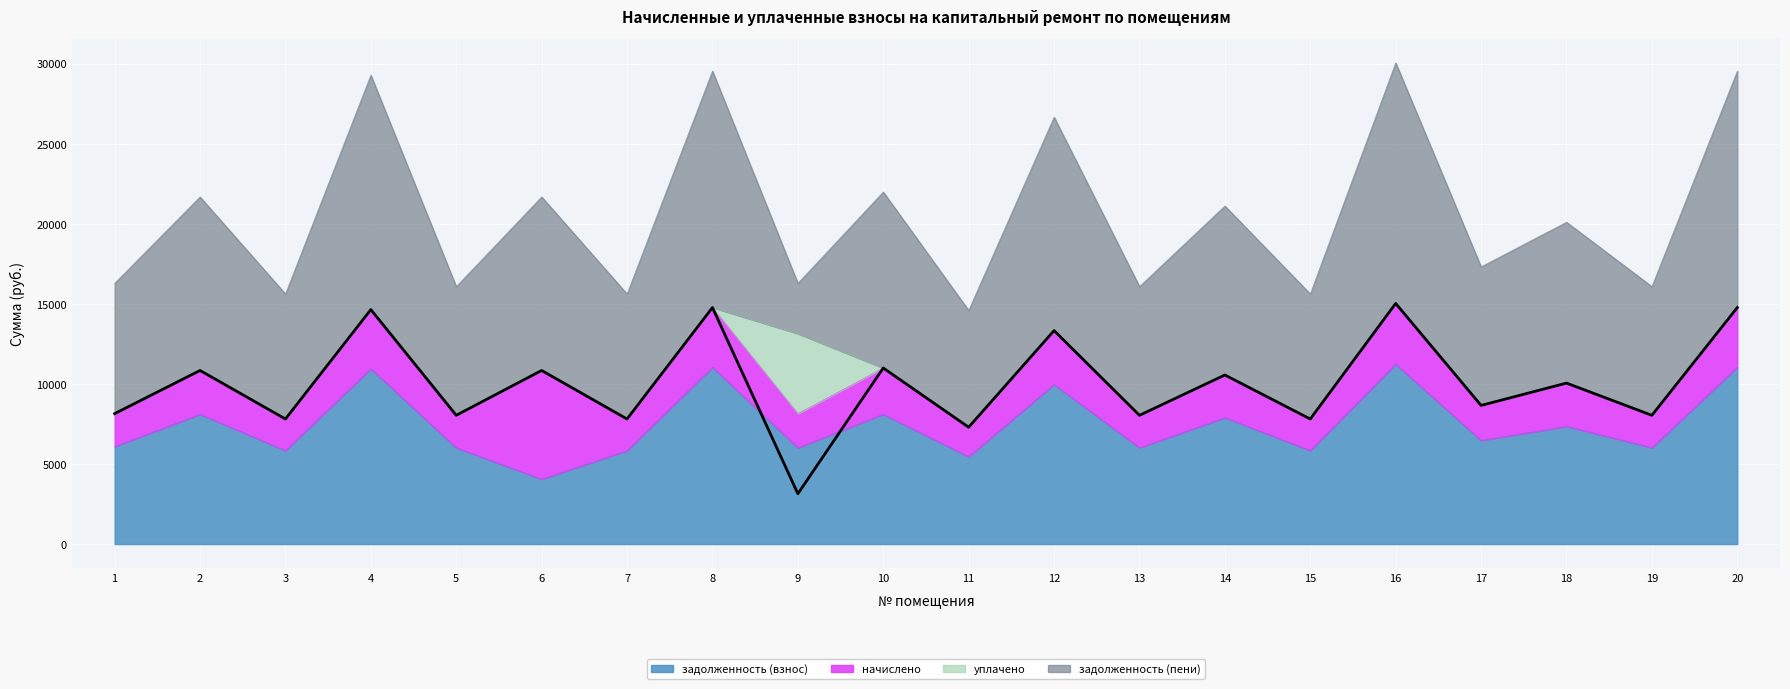

How many interior local peaks does the задолженность (взнос) series have?

8